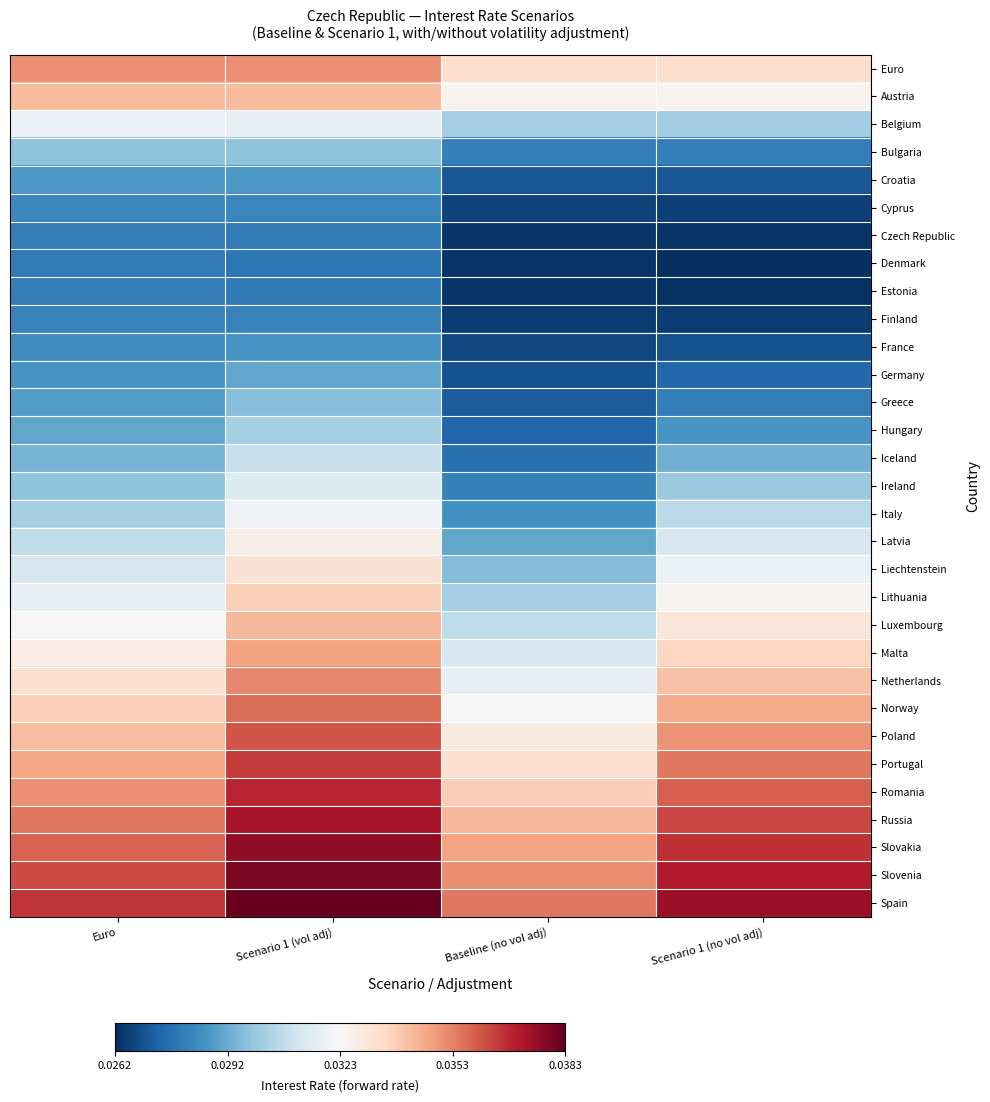

At how many categories does at least one series exceed 0?

4